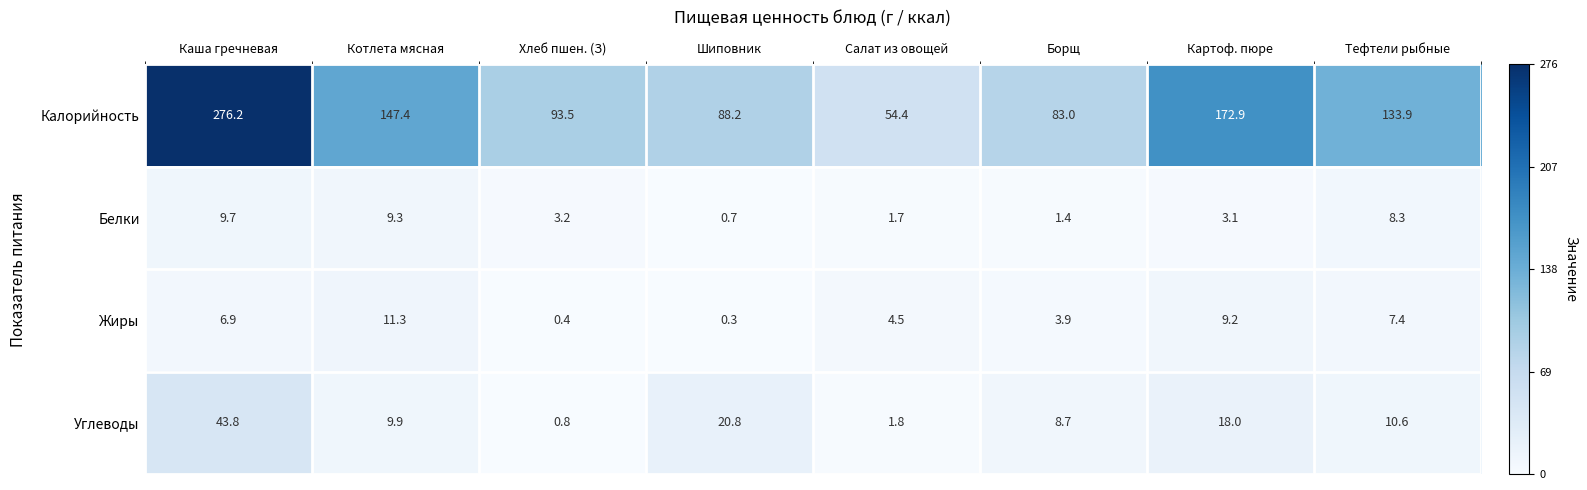

Which series has the largest total across all categories?

Калорийность